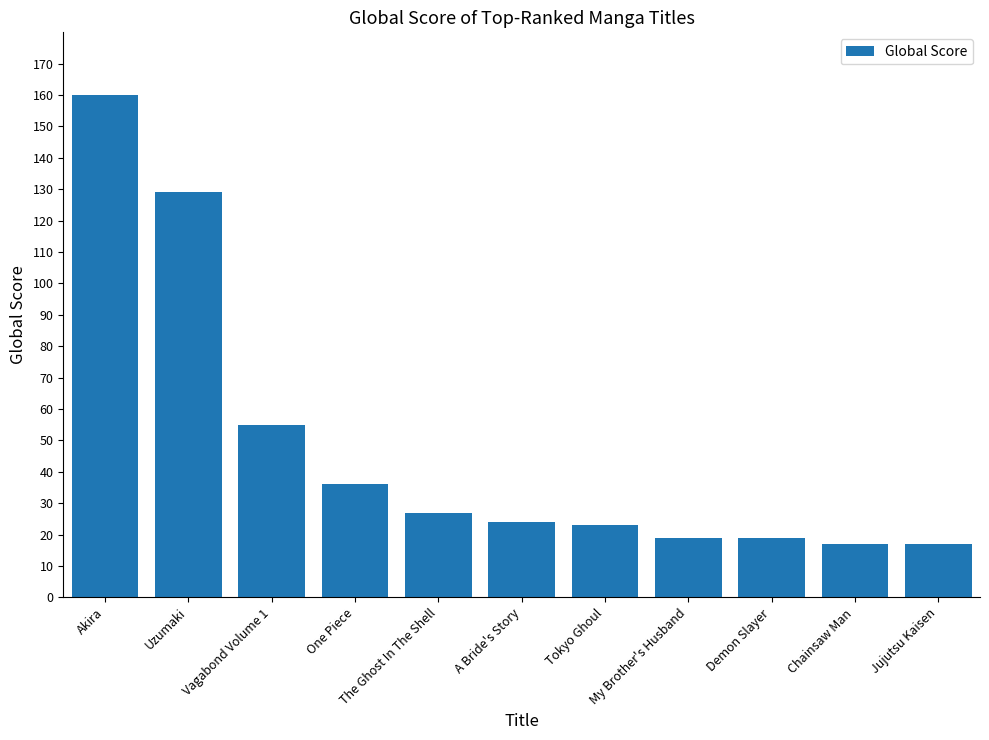

Reading left to right, extract all data points from this chart.

Akira=160	Uzumaki=129	Vagabond Volume 1=55	One Piece=36	The Ghost In The Shell=27	A Bride's Story=24	Tokyo Ghoul=23	My Brother's Husband=19	Demon Slayer=19	Chainsaw Man=17	Jujutsu Kaisen=17